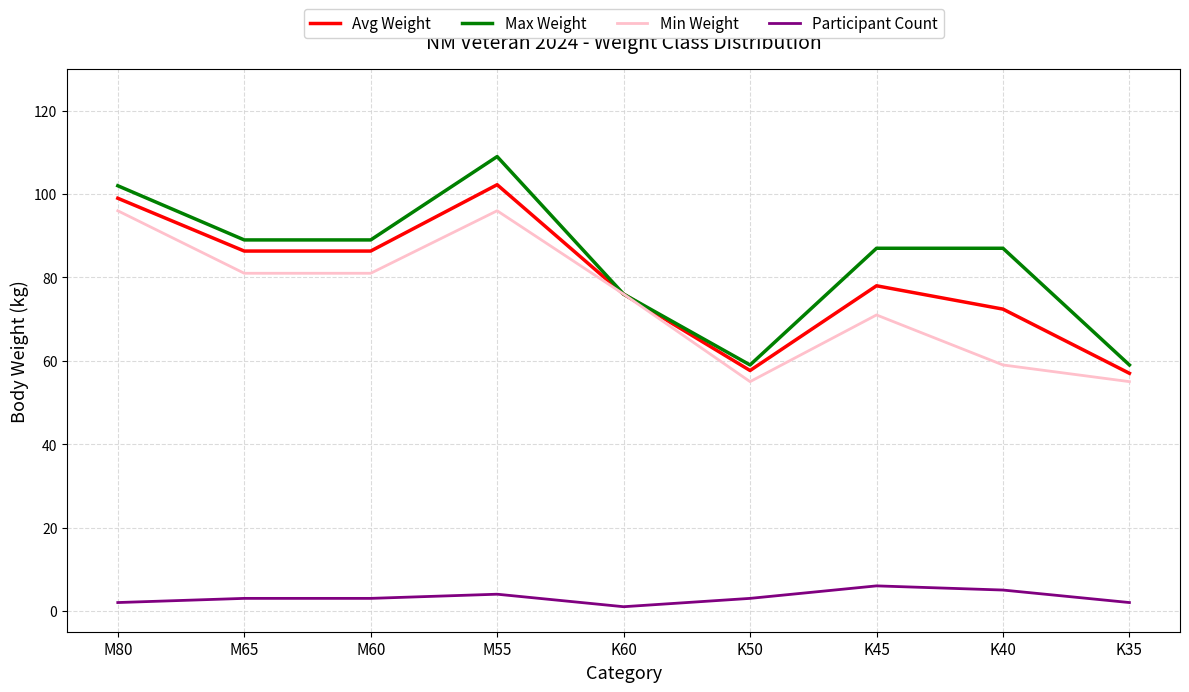

Count the Participant Count values in the range 2 to 4.

6